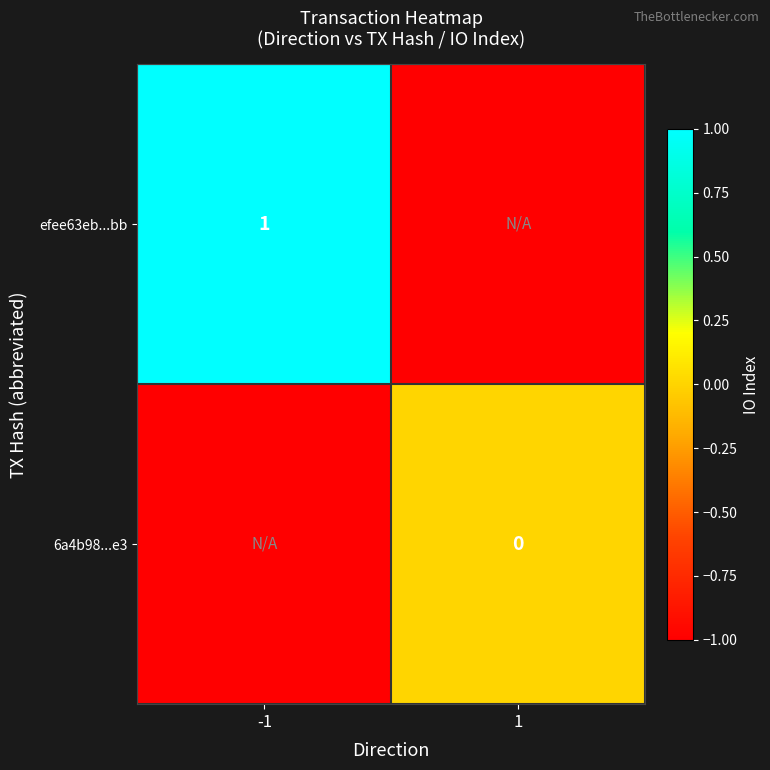

The efee63eb...bb series shows 1 at -1. True or false?

True